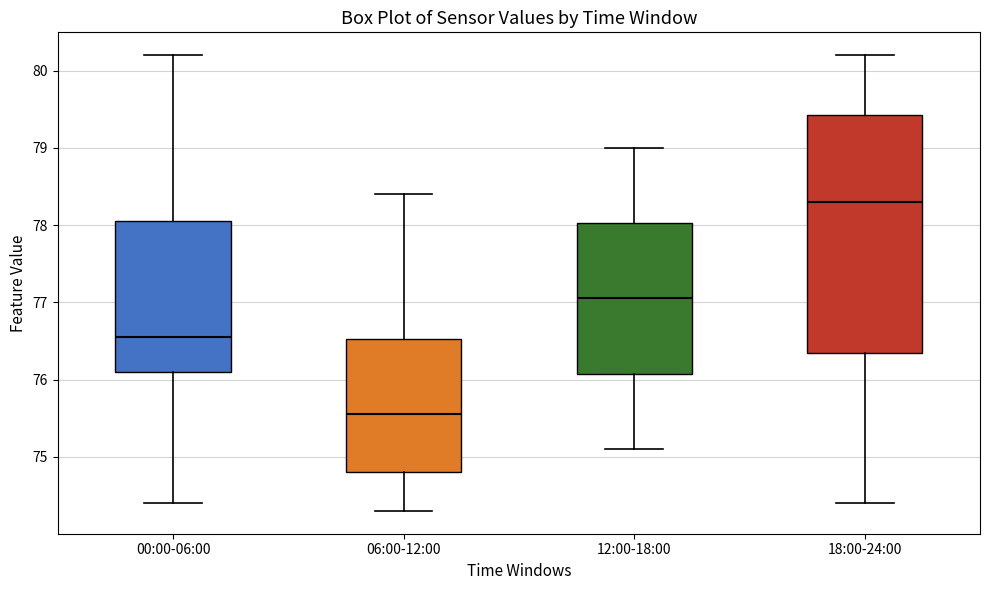

Which box has the lowest median line?

06:00-12:00